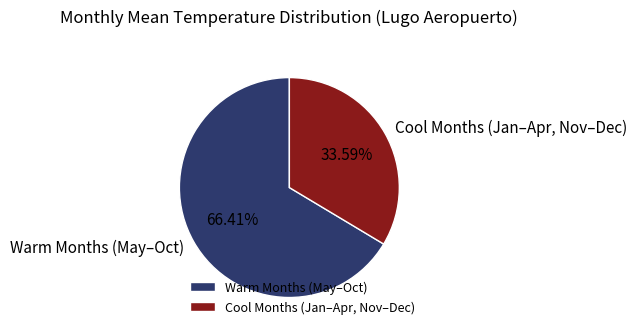

Rank the categories by value from lowest to highest.

Cool Months (Jan–Apr, Nov–Dec), Warm Months (May–Oct)